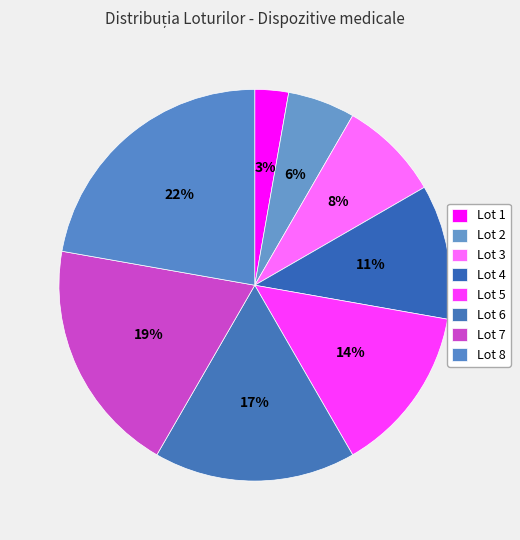

What percentage is NOT represented by Lot 1?

97.2%